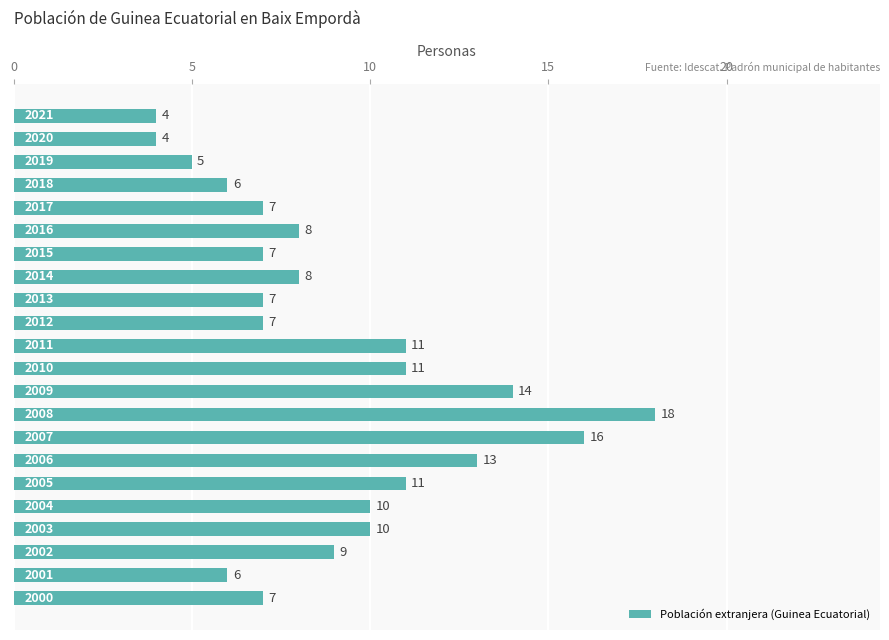

What is the difference between the maximum and minimum values?

14